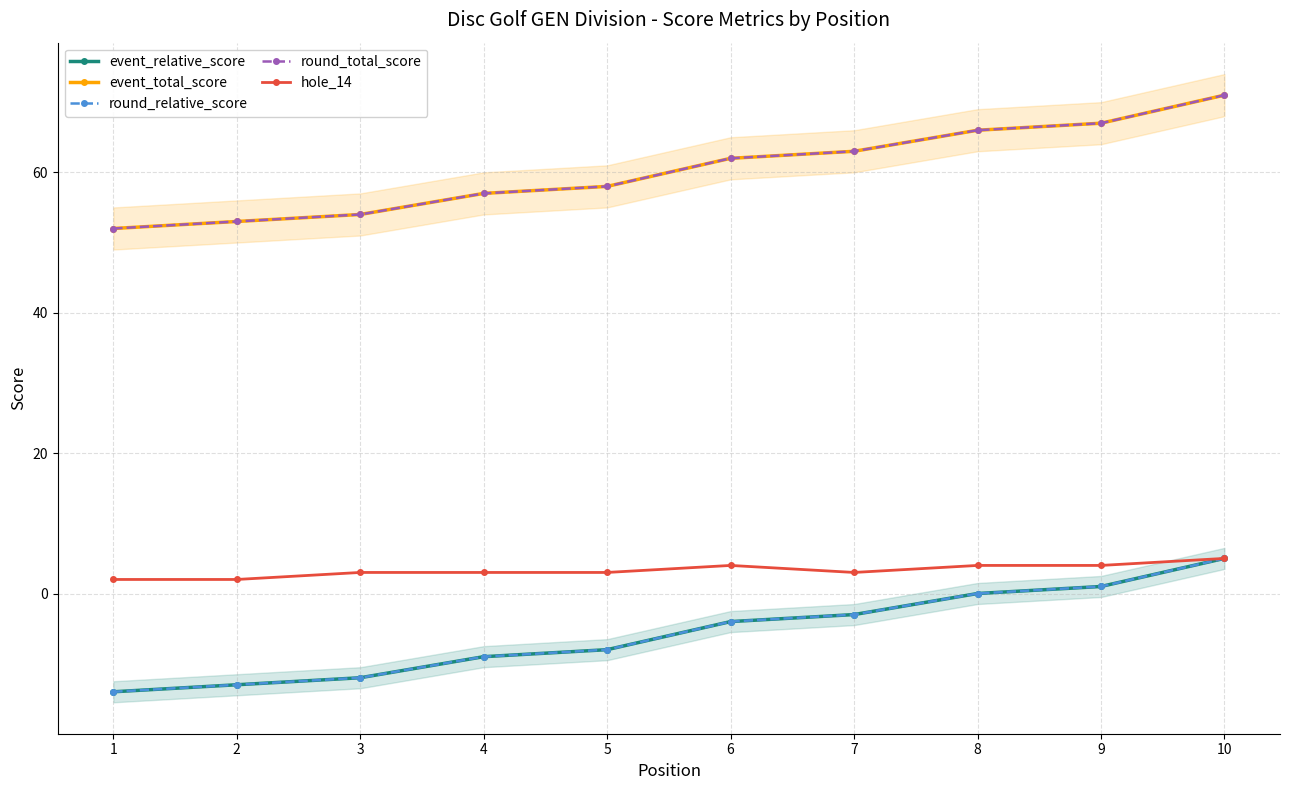

Reading left to right, transcribe all the data shown in this chart.

event_relative_score: -14	-13	-12	-9	-8	-4	-3	0	1	5
event_total_score: 52	53	54	57	58	62	63	66	67	71
round_relative_score: -14	-13	-12	-9	-8	-4	-3	0	1	5
round_total_score: 52	53	54	57	58	62	63	66	67	71
hole_14: 2	2	3	3	3	4	3	4	4	5